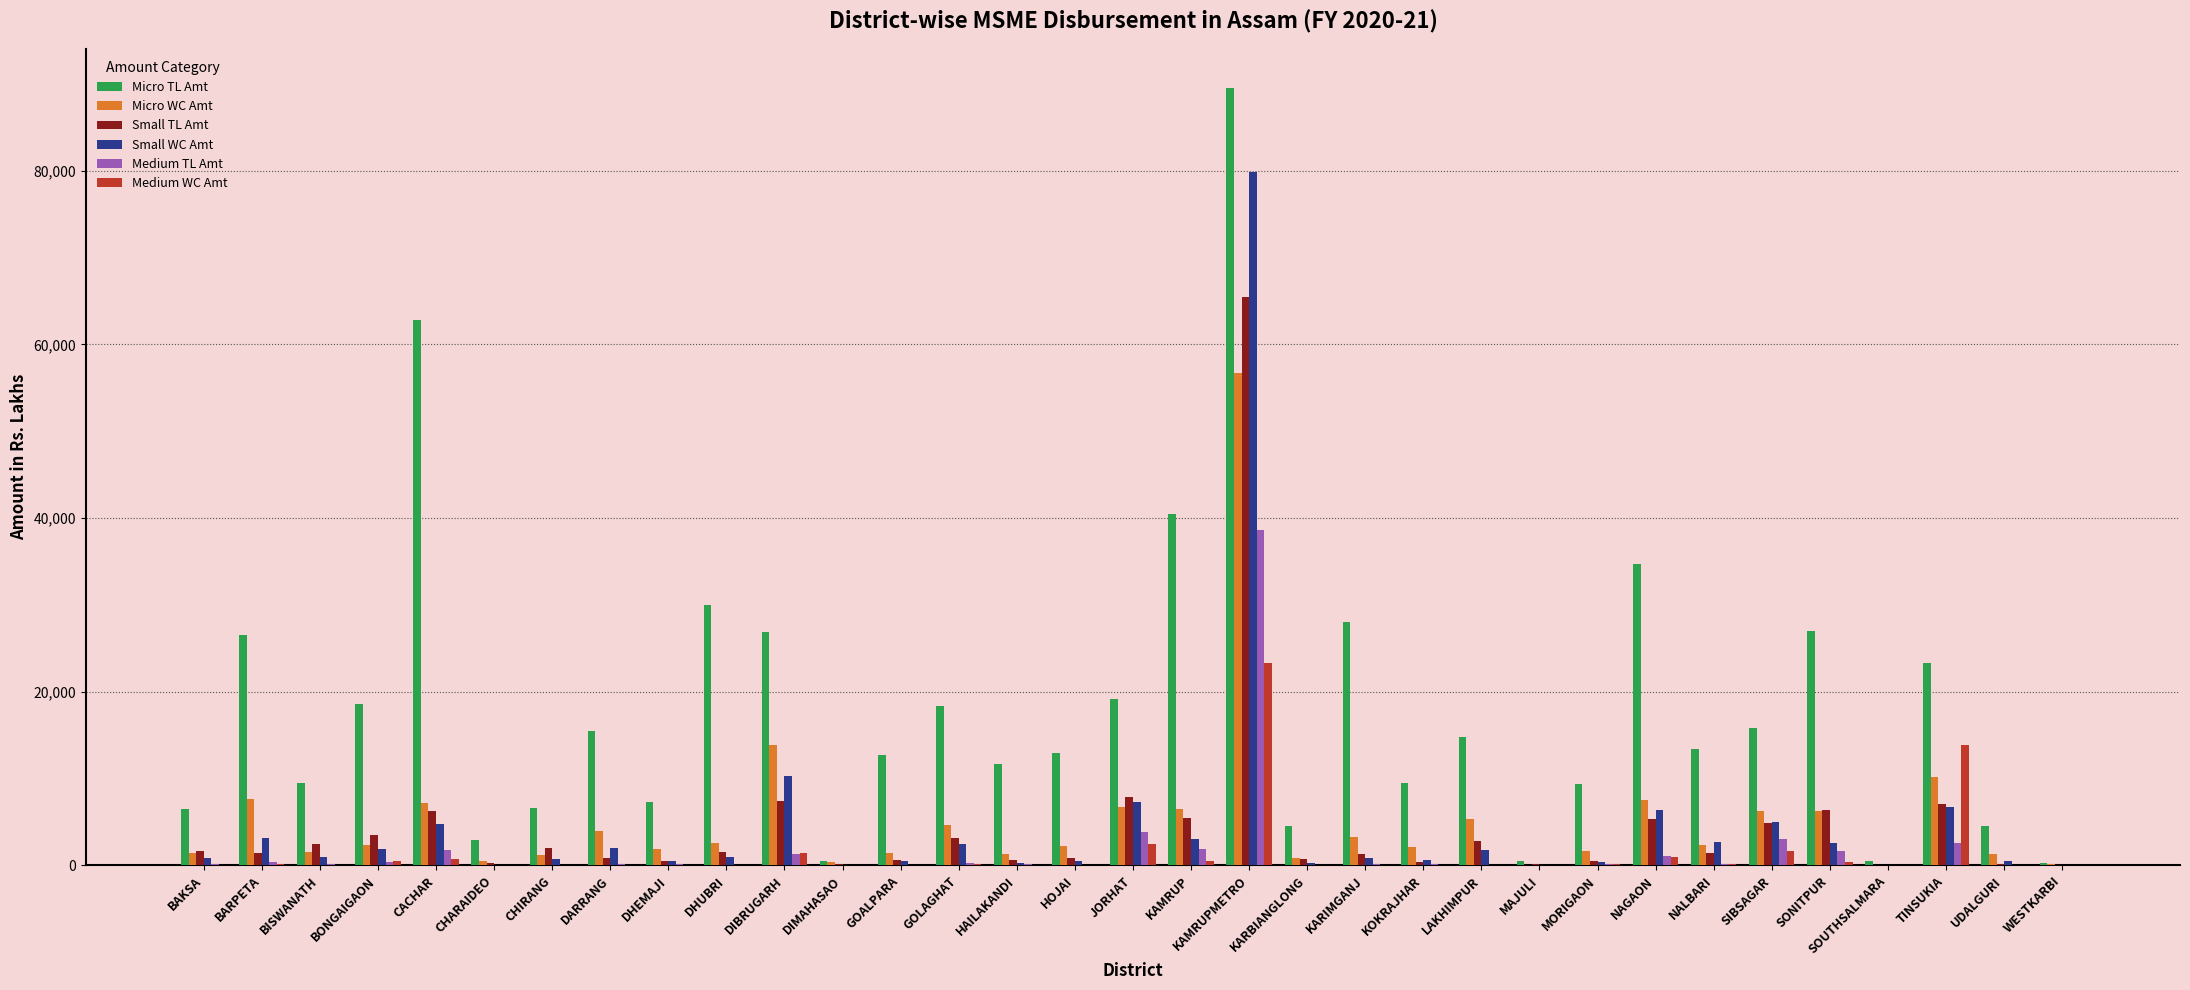

Which series changed the most between SOUTHSALMARA and UDALGURI?

Micro TL Amt